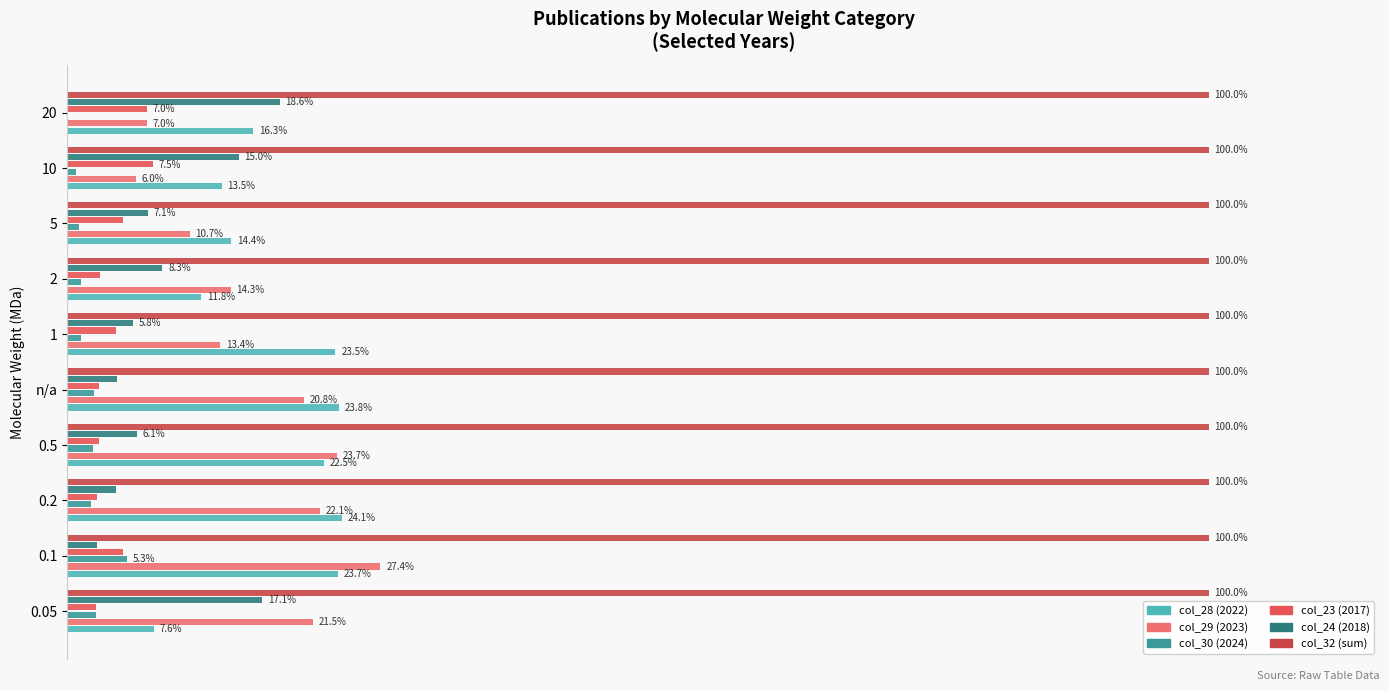

What are all the series names shown in the legend?

col_28 (2022), col_29 (2023), col_30 (2024), col_23 (2017), col_24 (2018), col_32 (sum)